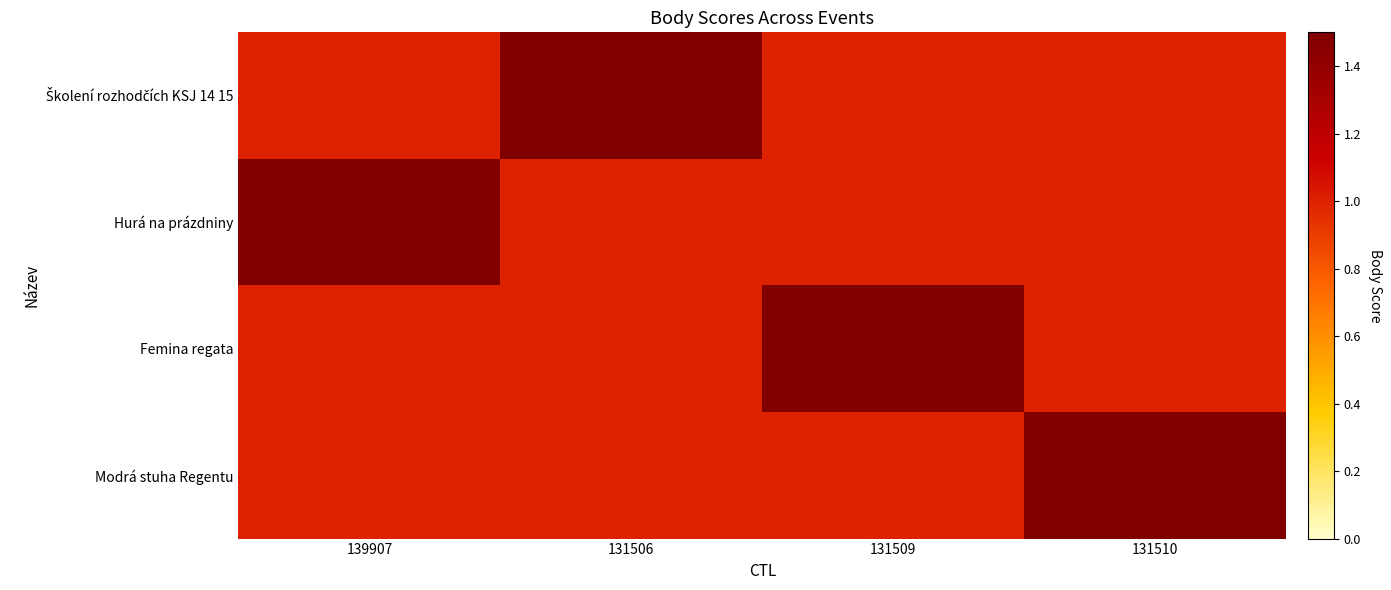

What is the difference between the highest and lowest values at 131506?

0.5